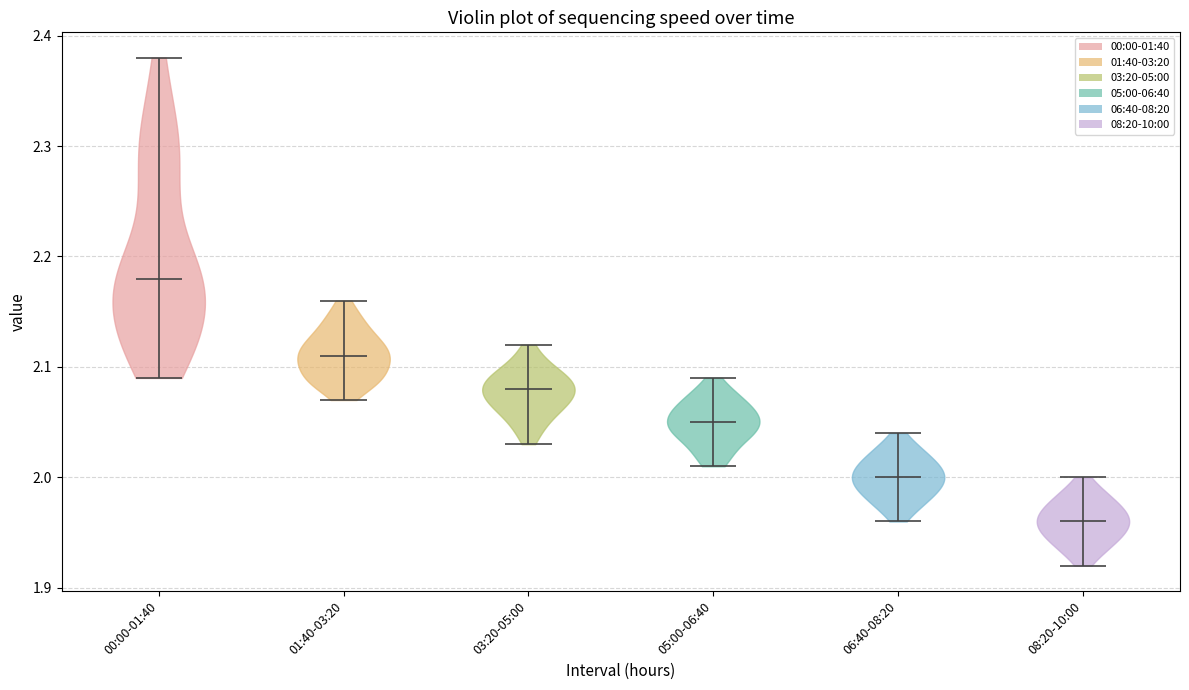

Which violin has the highest median line?

00:00-01:40